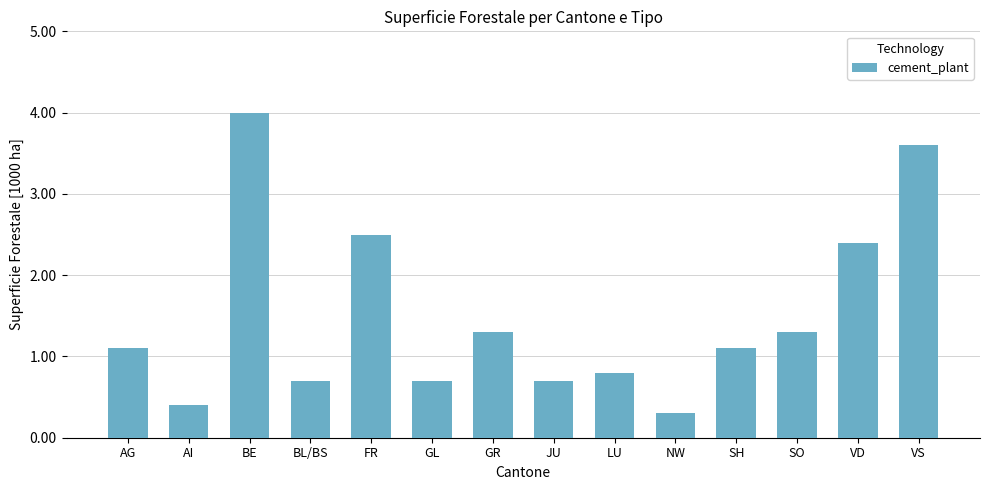

What is the sum of the values at VD and JU?

3.1